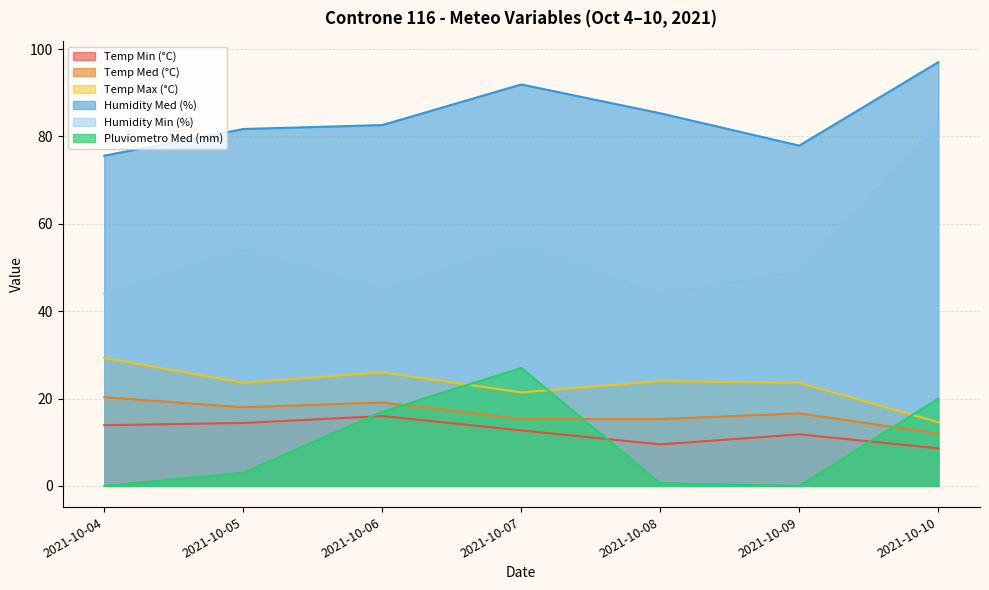

Which series has the largest range (max minus min)?

Humidity Min (%)